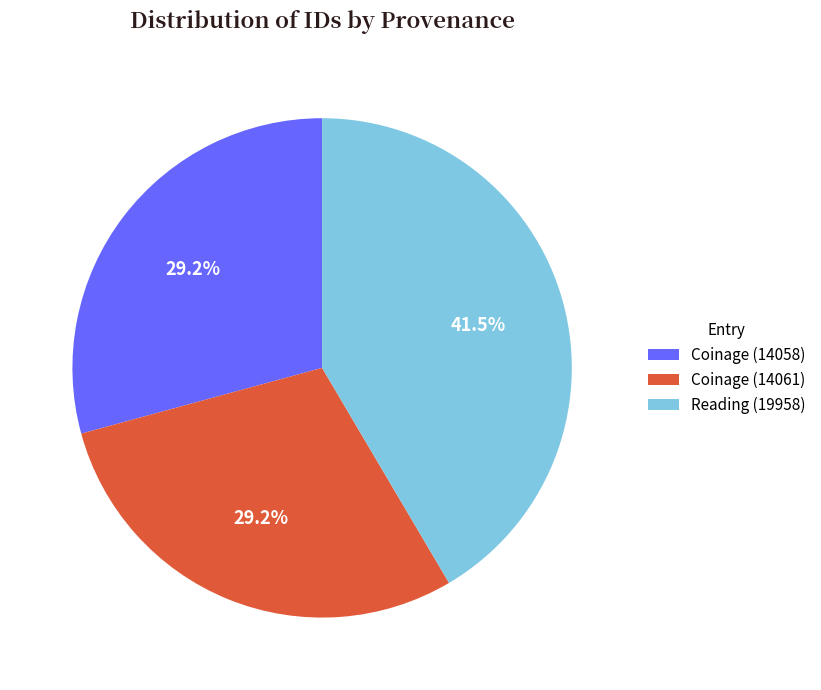

Is there a majority slice in this chart?

No